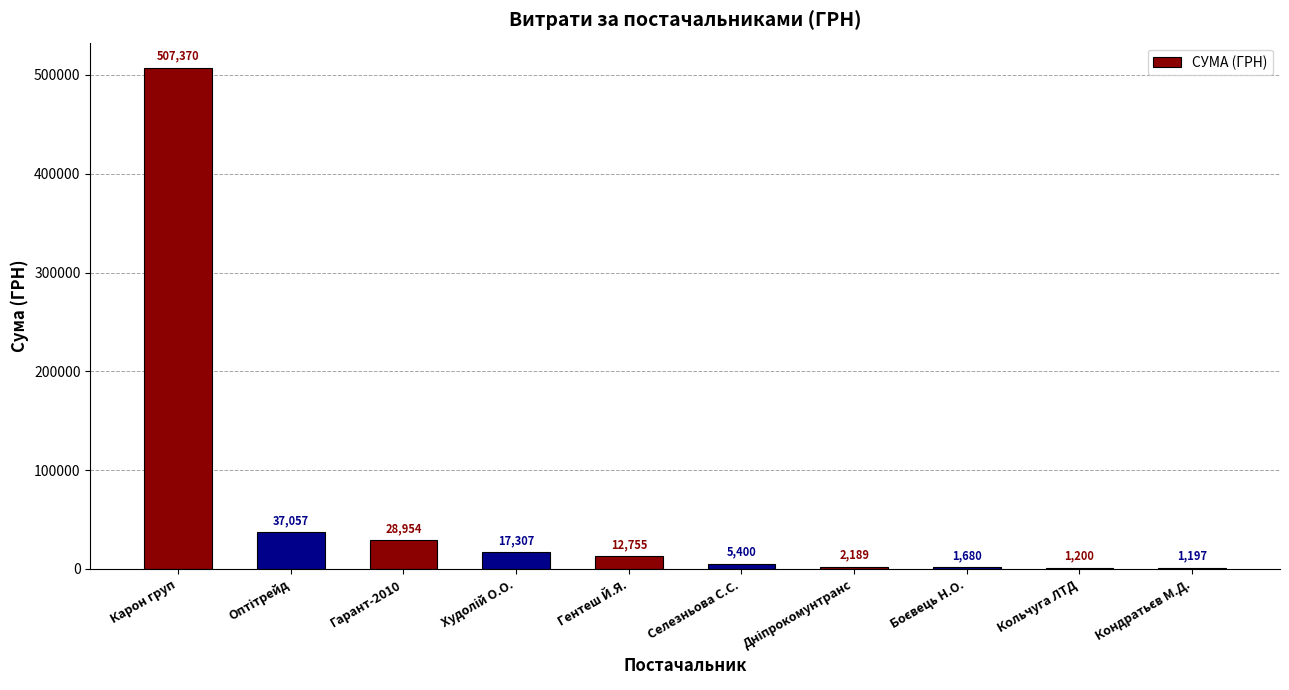

What is the greatest value displayed?

507370.3